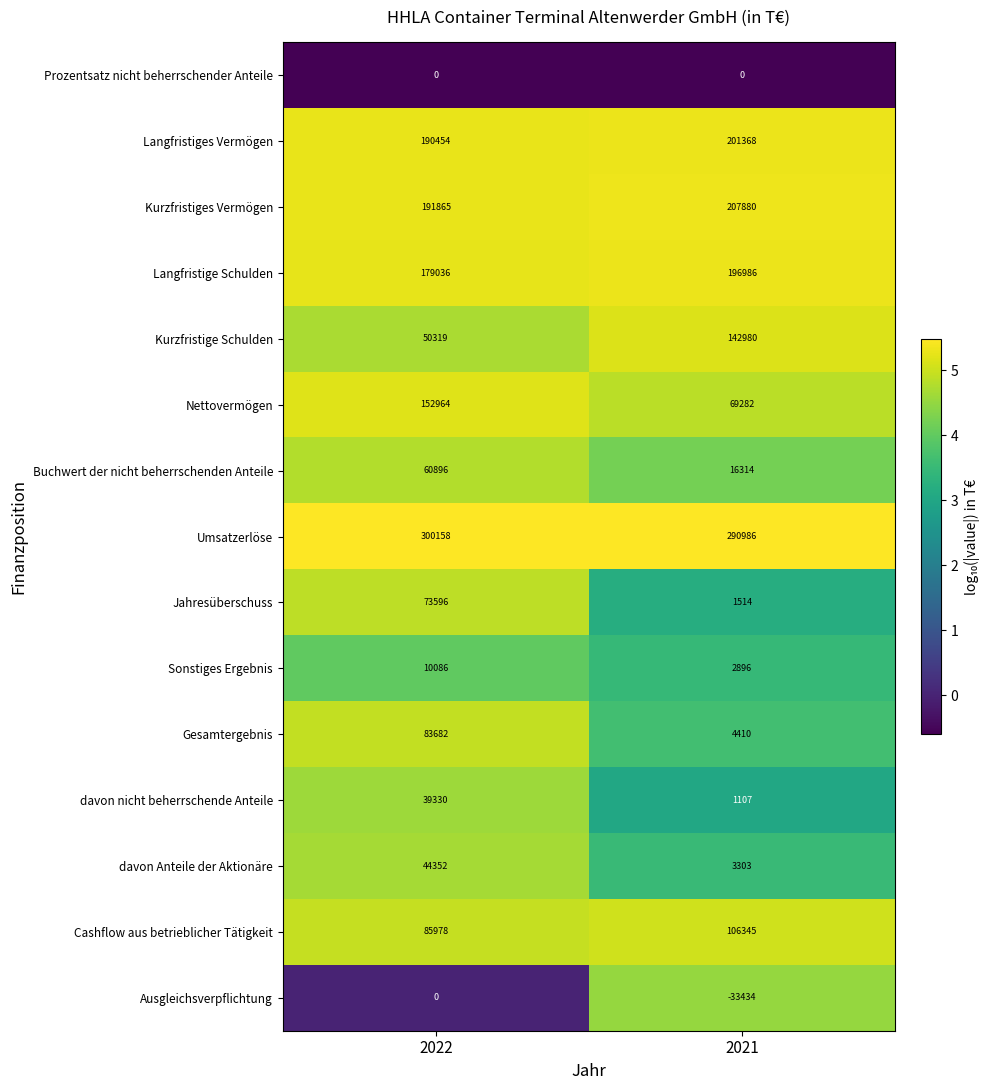

Read the Langfristiges Vermögen value at 2022.

190454